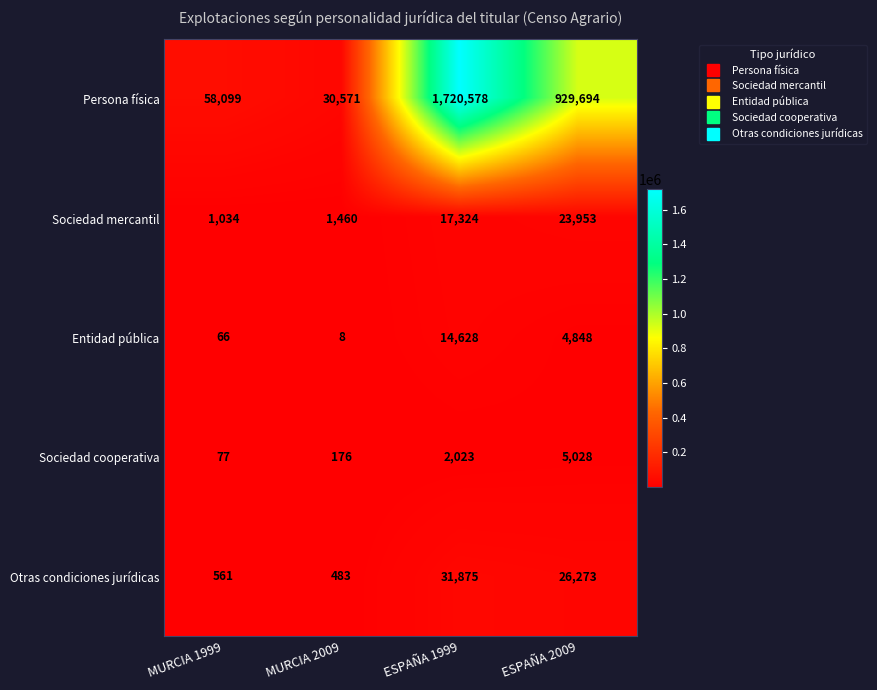

List the series in order of their peak value, lowest first.

Sociedad cooperativa, Entidad pública, Sociedad mercantil, Otras condiciones jurídicas, Persona física